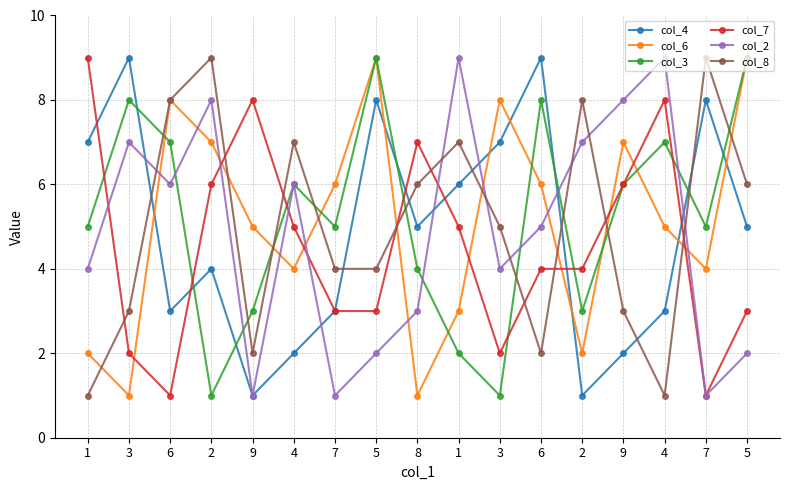

Reading left to right, what are all the values shown in this chart?

col_4: 7	9	3	4	1	2	3	8	5	6	7	9	1	2	3	8	5
col_6: 2	1	8	7	5	4	6	9	1	3	8	6	2	7	5	4	9
col_3: 5	8	7	1	3	6	5	9	4	2	1	8	3	6	7	5	9
col_7: 9	2	1	6	8	5	3	3	7	5	2	4	4	6	8	1	3
col_2: 4	7	6	8	1	6	1	2	3	9	4	5	7	8	9	1	2
col_8: 1	3	8	9	2	7	4	4	6	7	5	2	8	3	1	9	6